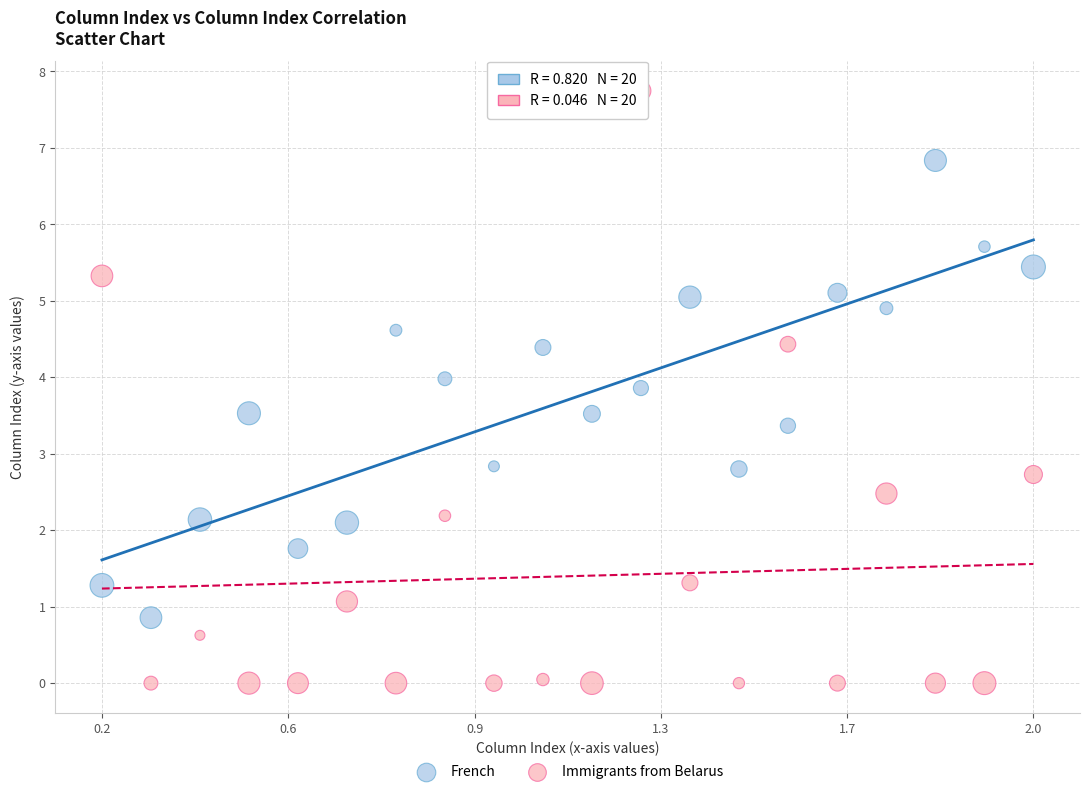

What are all the series names shown in the legend?

French, Immigrants from Belarus